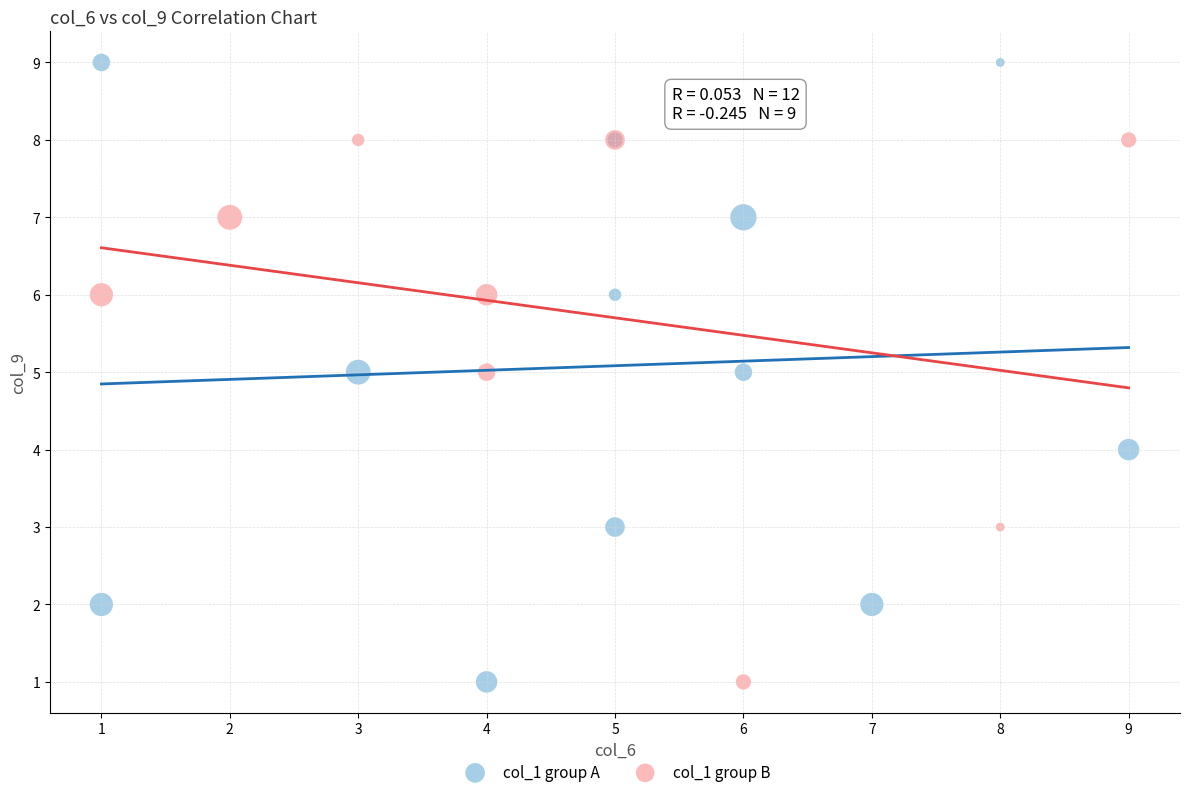

Which series has the widest spread of Y values?

col_1 group A